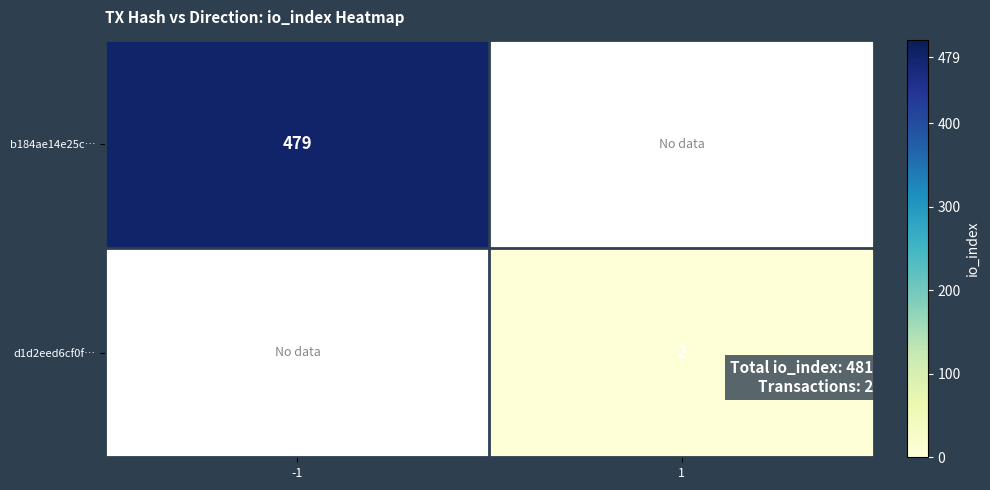

Which label corresponds to the smallest value in the chart?

1